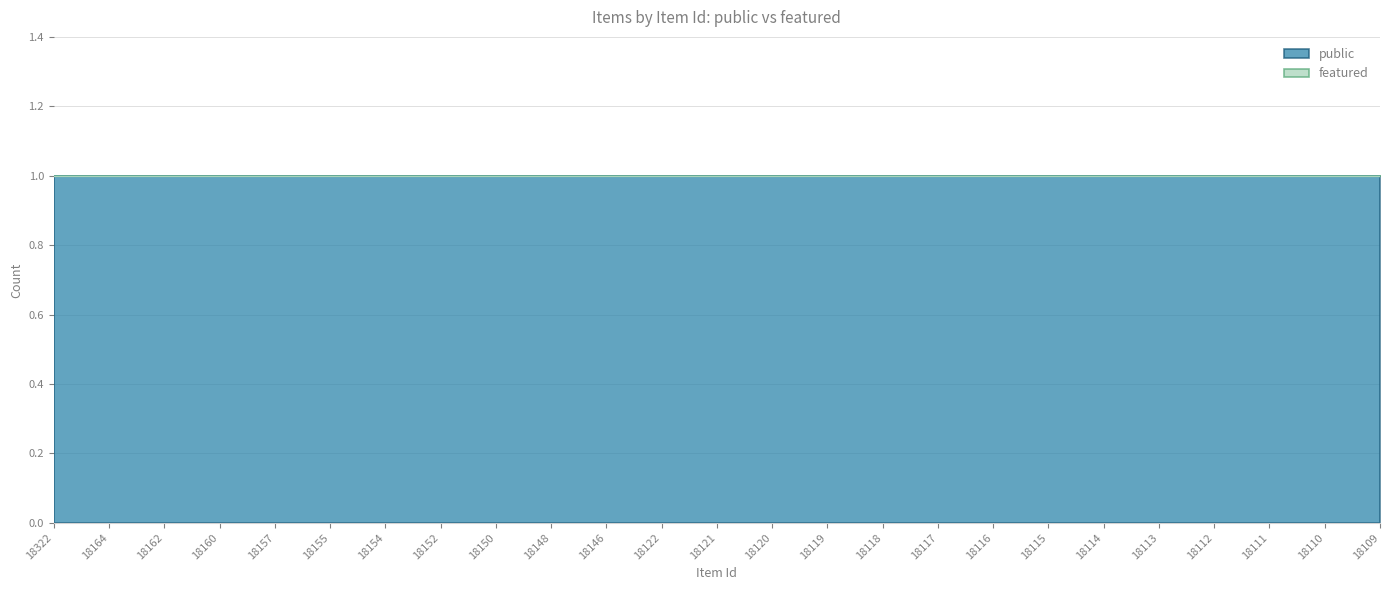

True or false: public has a value of 1 at 18155.

True